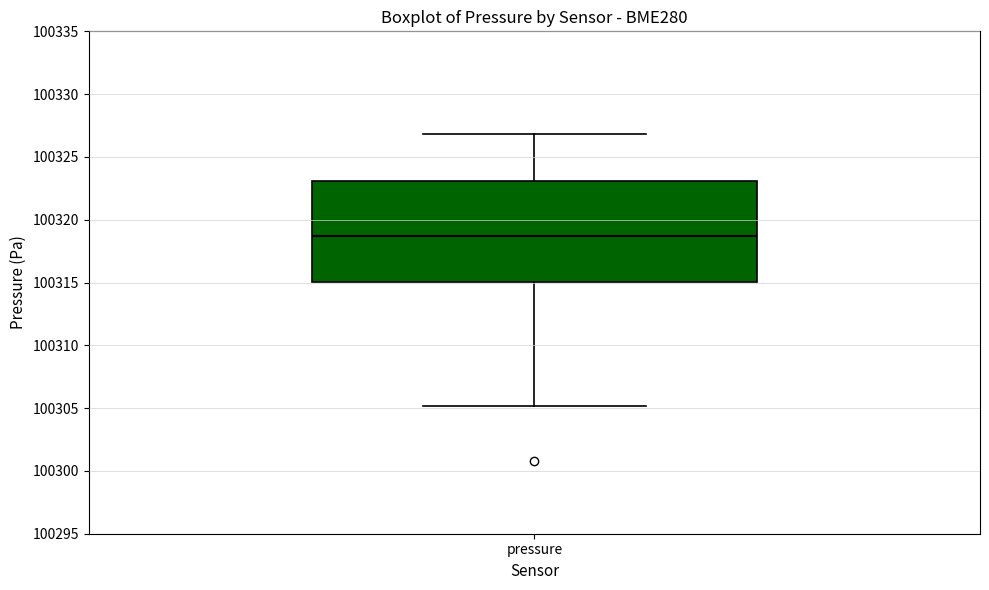

Read this box plot against the y-axis: the position of the median line, the range covered by the box, and the ends of both whiskers. The values are not printed on the chart, so give them approximately, as read against the axis.

median 100318.5, box 100315.0 to 100323.0, whiskers 100305.0 to 100327.0